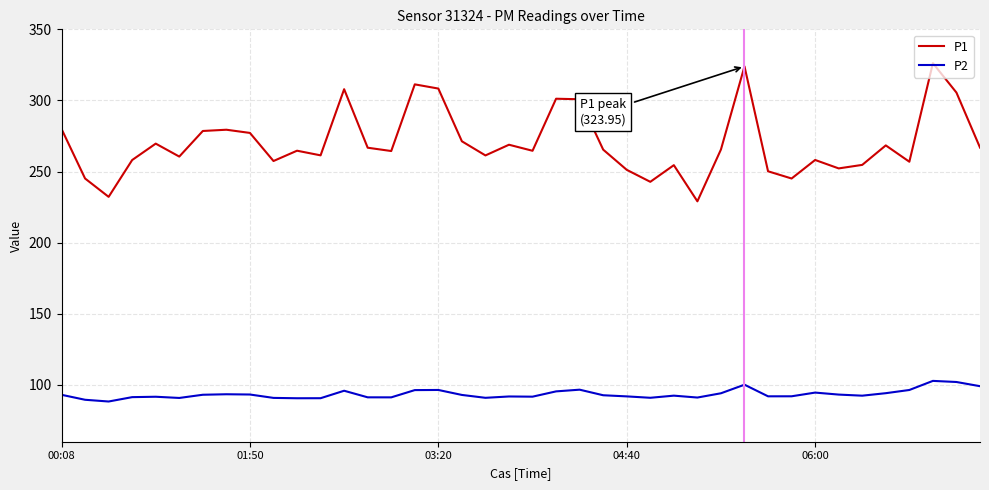

True or false: P1 and P2 cross at least once.

False